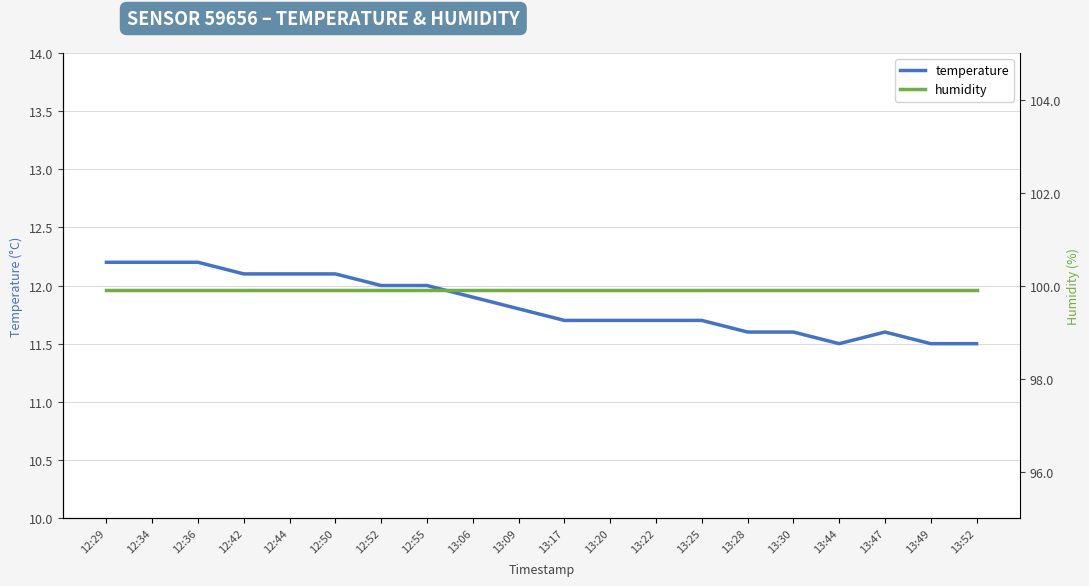

At how many categories does at least one series exceed 23?

20